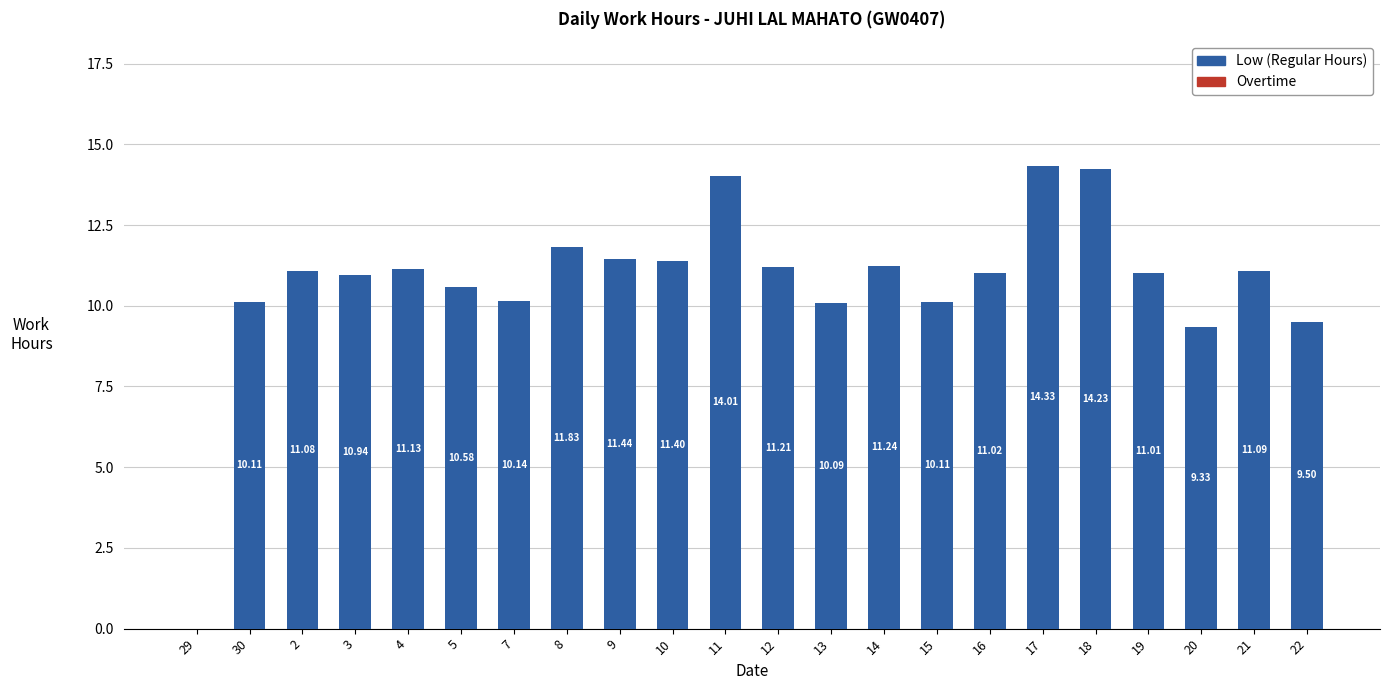

Approximately how many times larger is the value at 20 compared to 7?

0.9